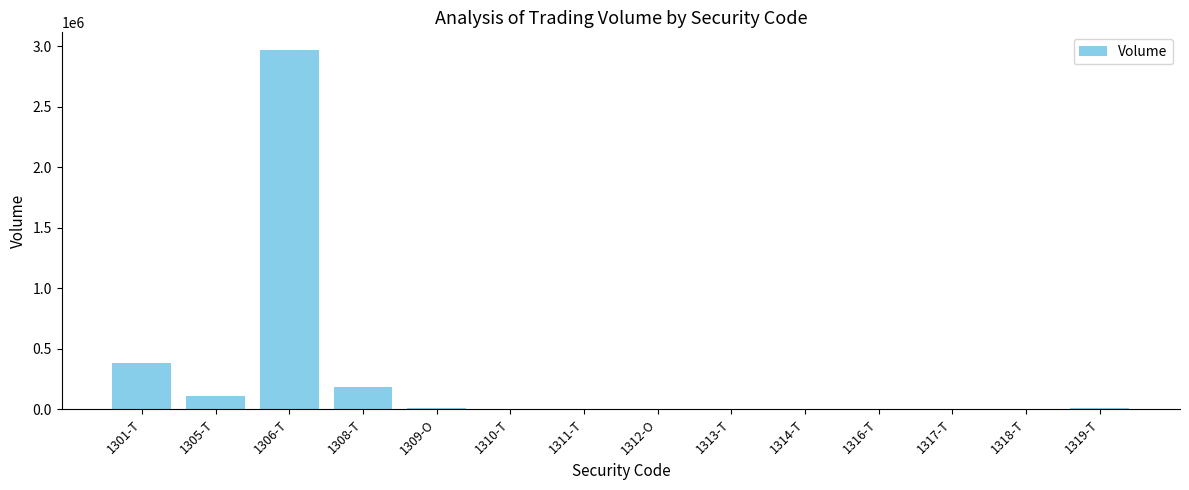

What is the change in value from 1311-T to 1317-T?

-3100